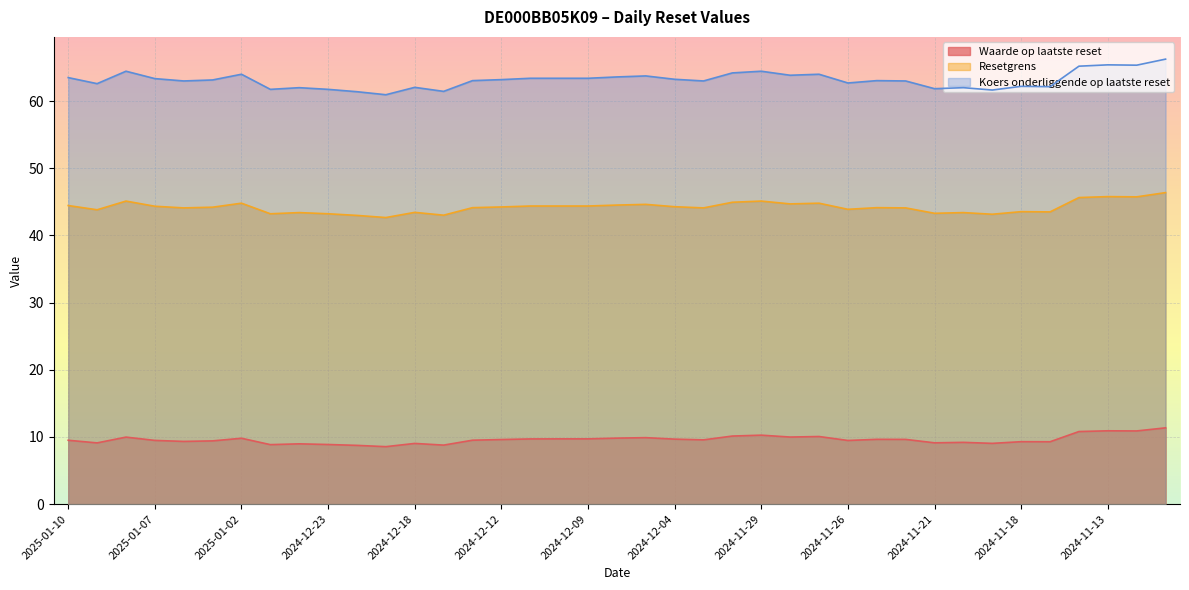

How many interior local peaks does the Resetgrens series have?

11